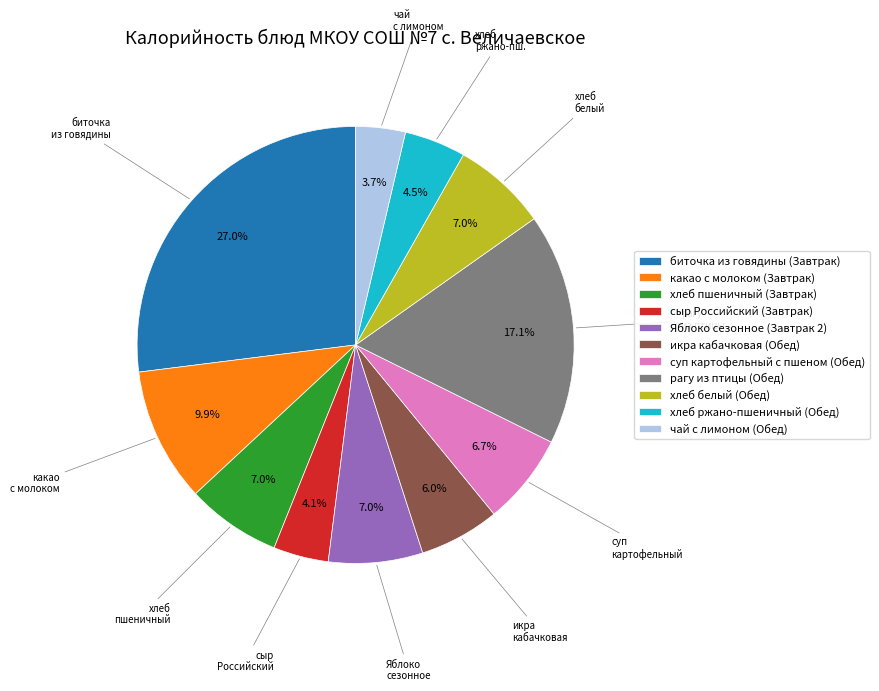

How many slices are in this pie chart?

11